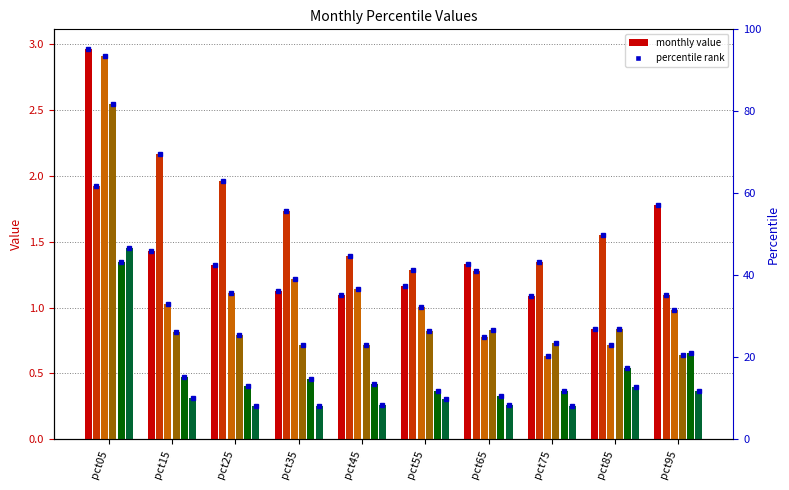

Which category has the highest value across all series?

pct05